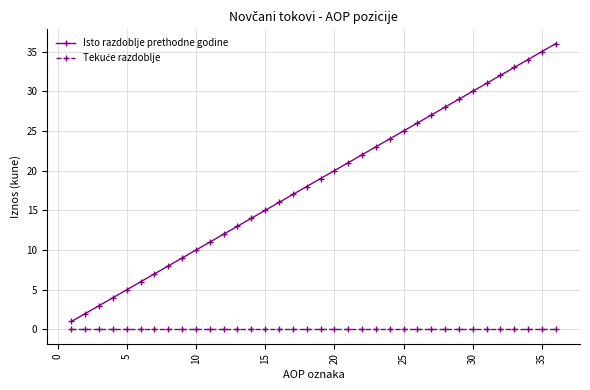

Which series has the largest total across all categories?

Isto razdoblje prethodne godine